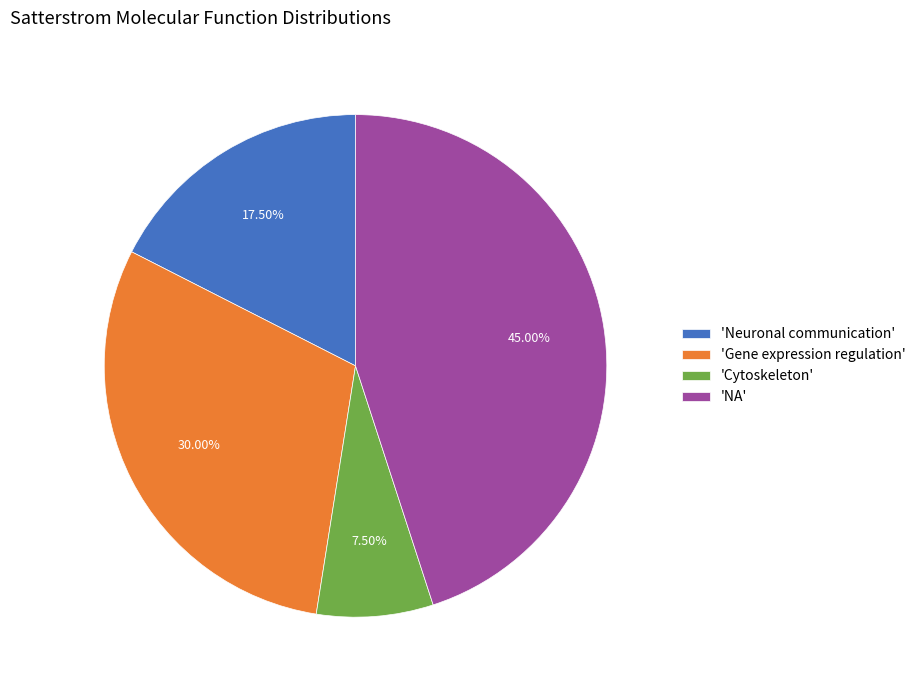

Combined, do 'NA' and 'Gene expression regulation' account for over 50%?

Yes